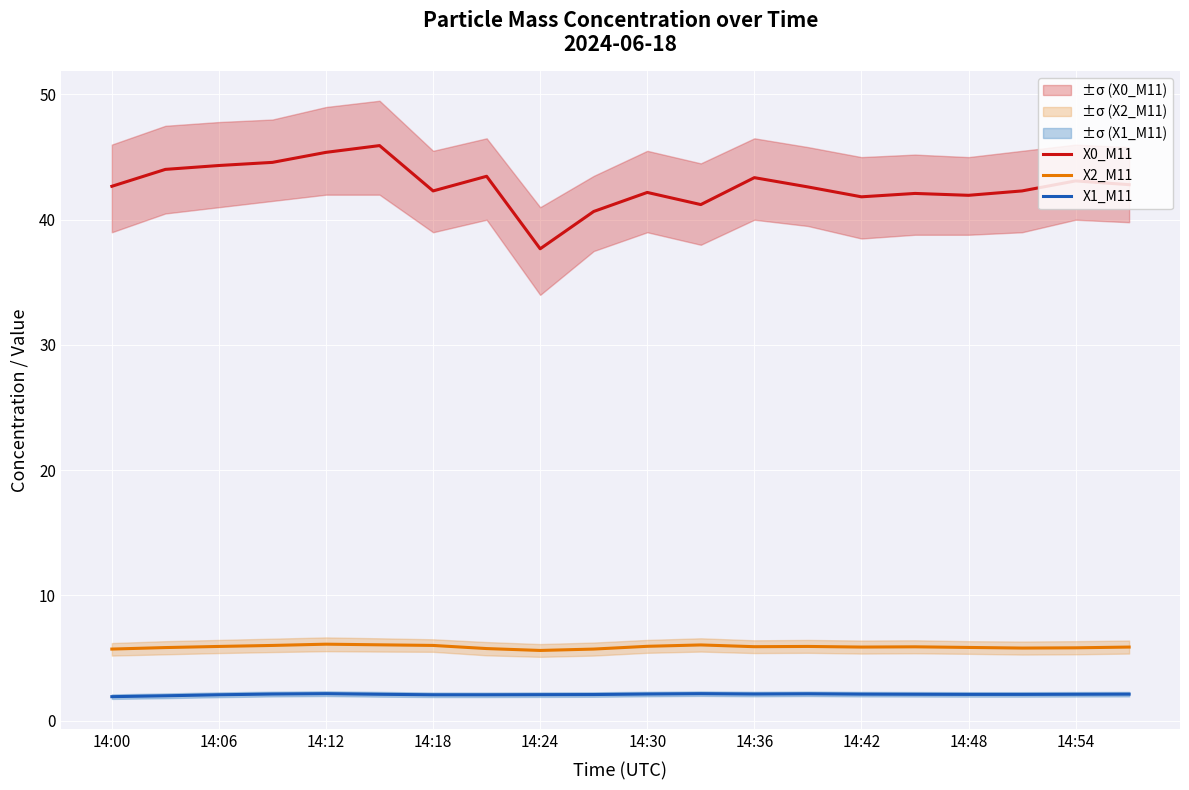

How many lines are shown in the chart?

3